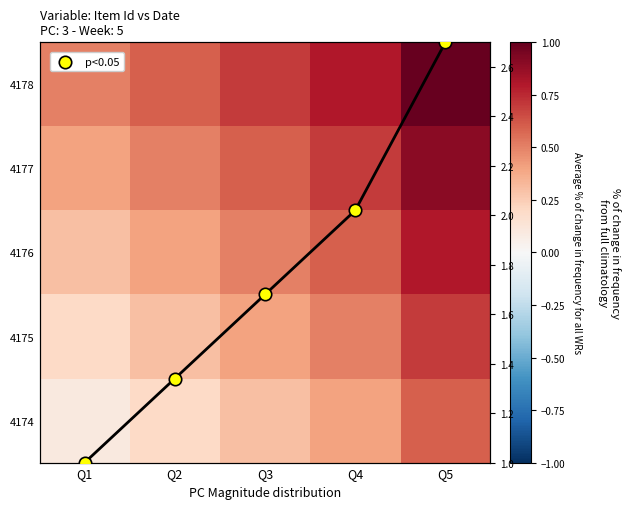

Rank the series at Q5 from lowest to highest value.

4174, 4175, 4176, 4177, 4178, p<0.05